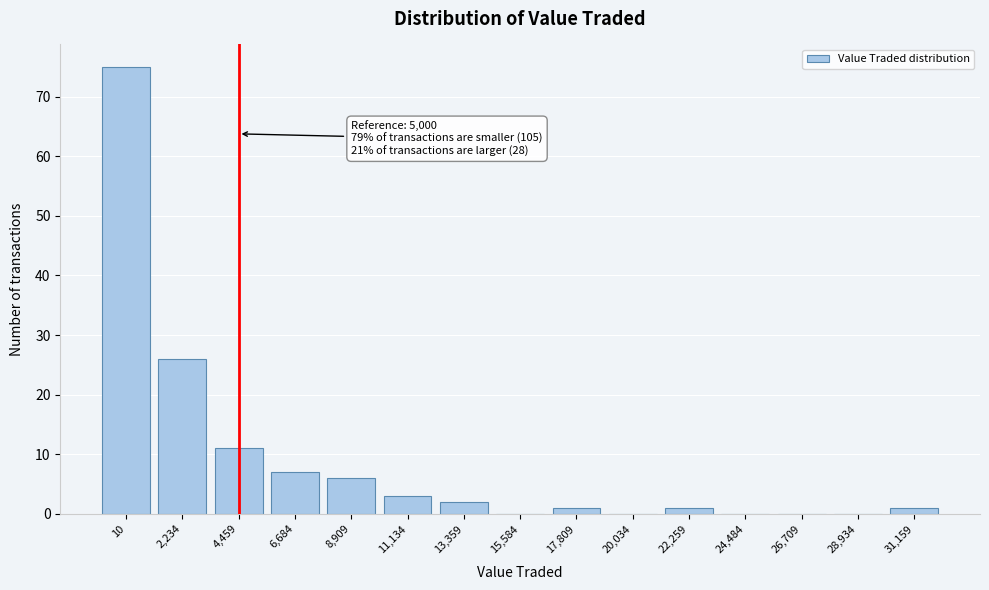

Reading left to right, list all the values displayed in this chart.

10=75	2,234=26	4,459=11	6,684=7	8,909=6	11,134=3	13,359=2	15,584=0	17,809=1	20,034=0	22,259=1	24,484=0	26,709=0	28,934=0	31,159=1